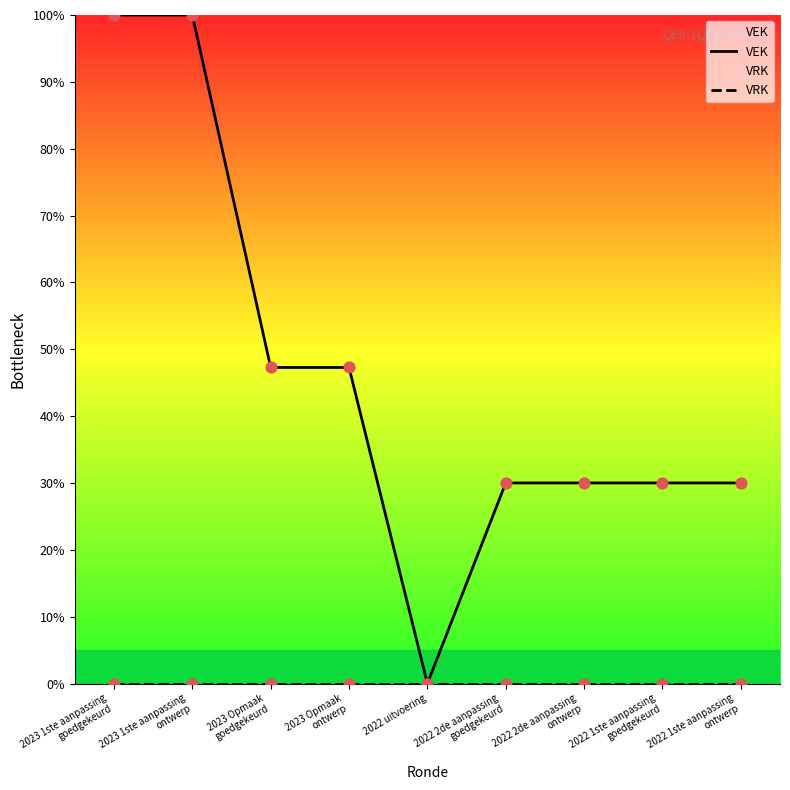

What is the total value across all series at 2023 Opmaak
goedgekeurd?

47.3